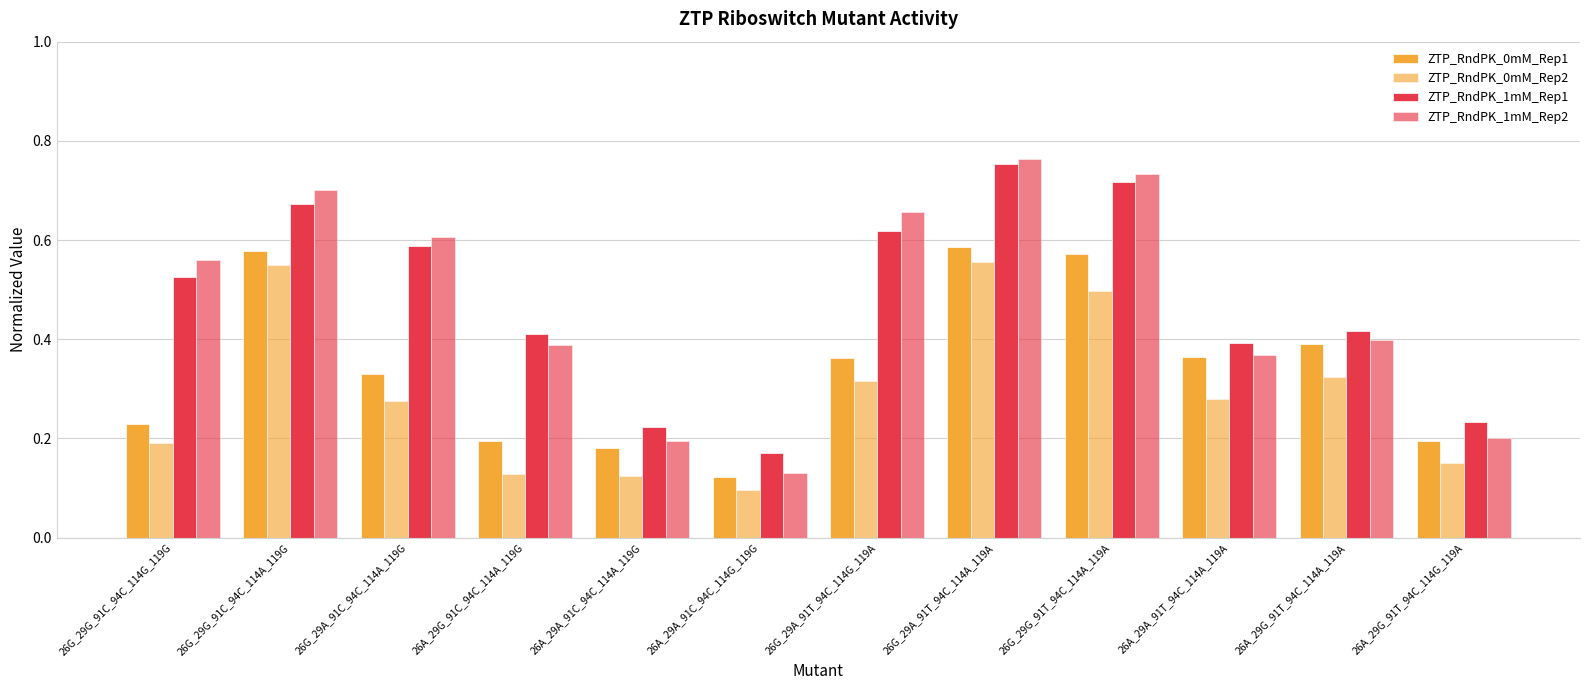

What is the label of the 11th bar from the left?

26A_29G_91T_94C_114A_119A